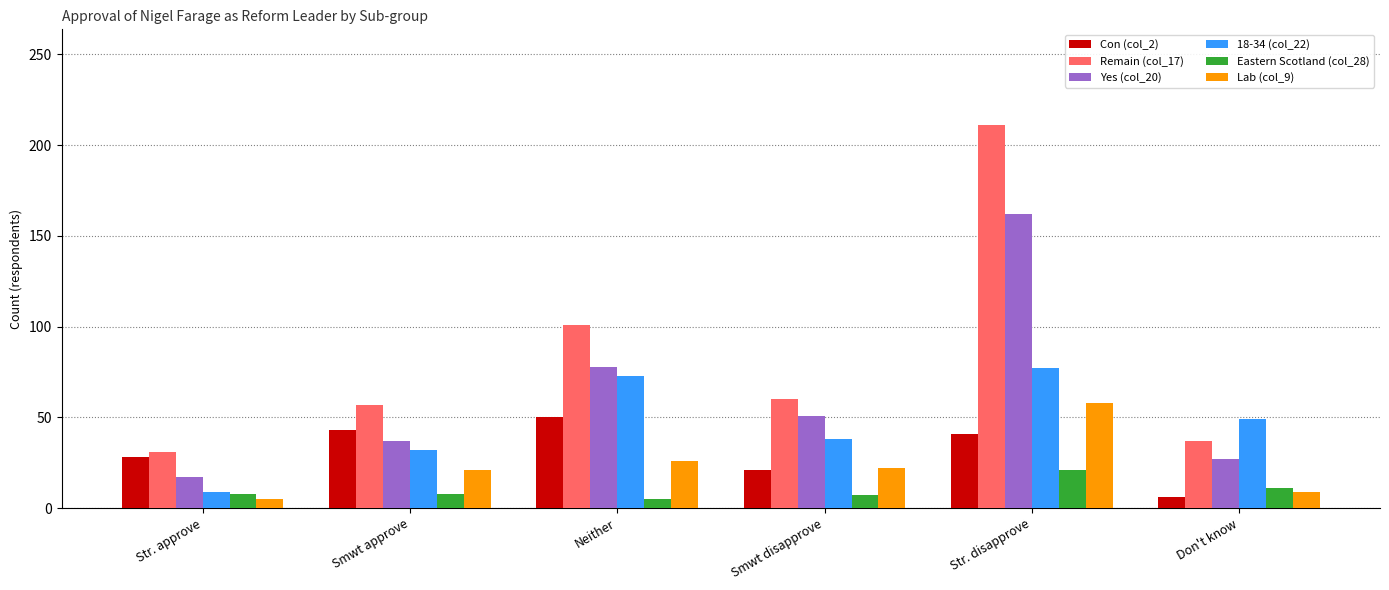

What is the difference between the maximum and minimum values in the Eastern Scotland (col_28) series?

16